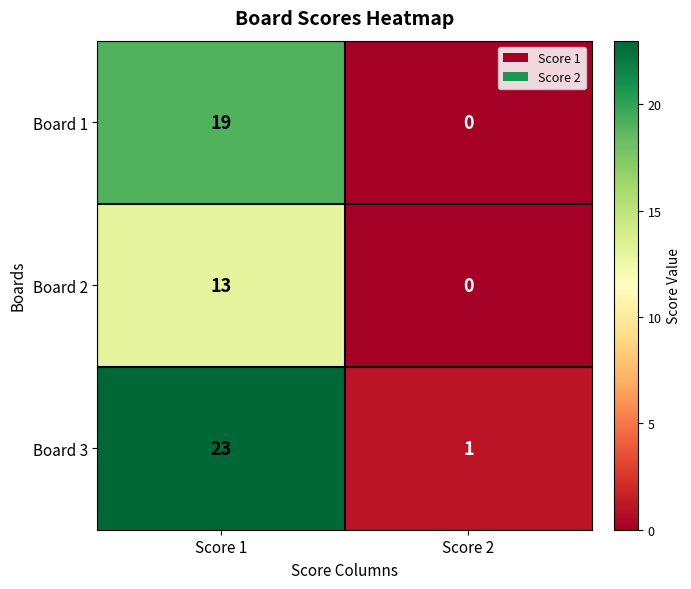

Which series has the largest total across all categories?

Board 3